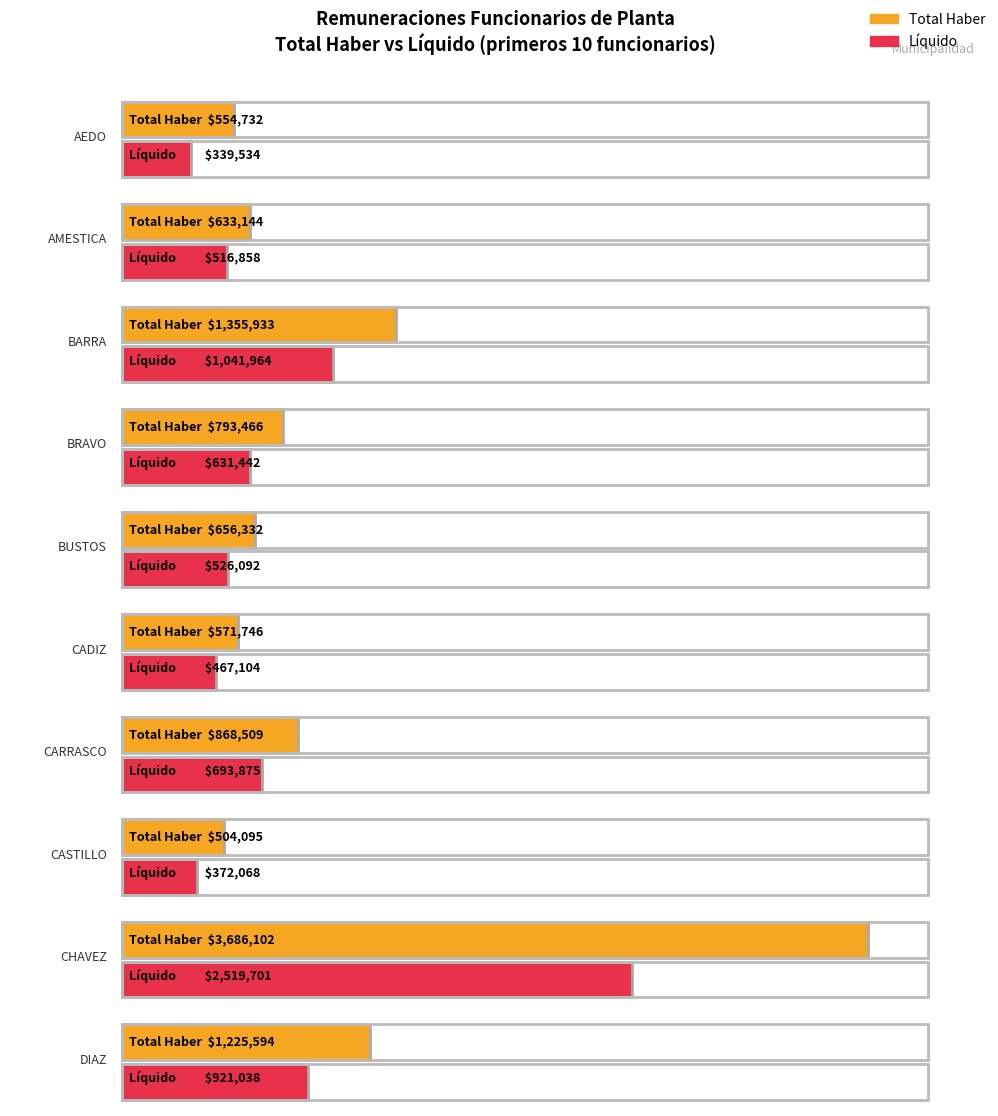

At which category is the sum across all series the highest?

CHAVEZ